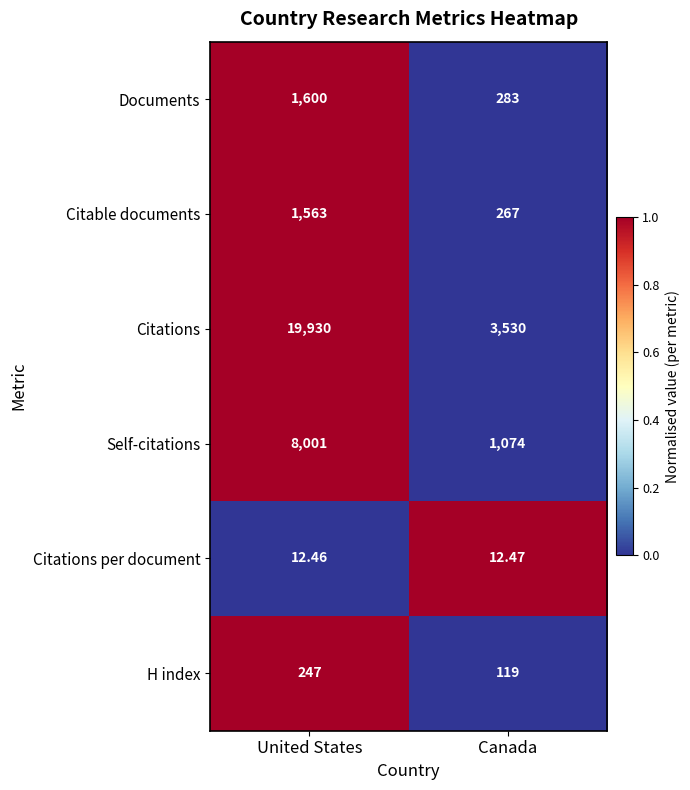

At which category is the sum across all series the highest?

United States